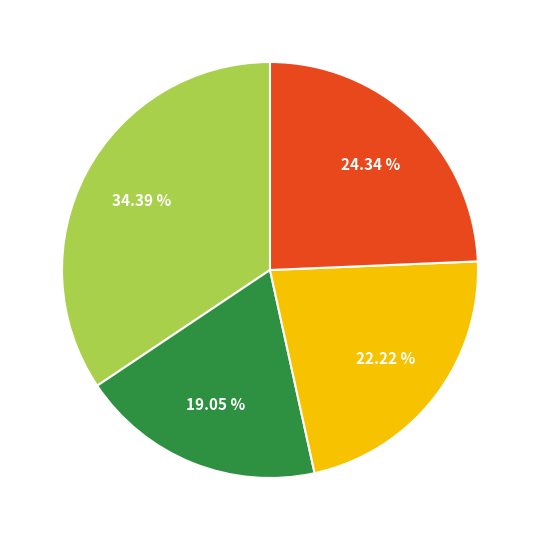

Is there any slice that represents more than half of the pie?

No